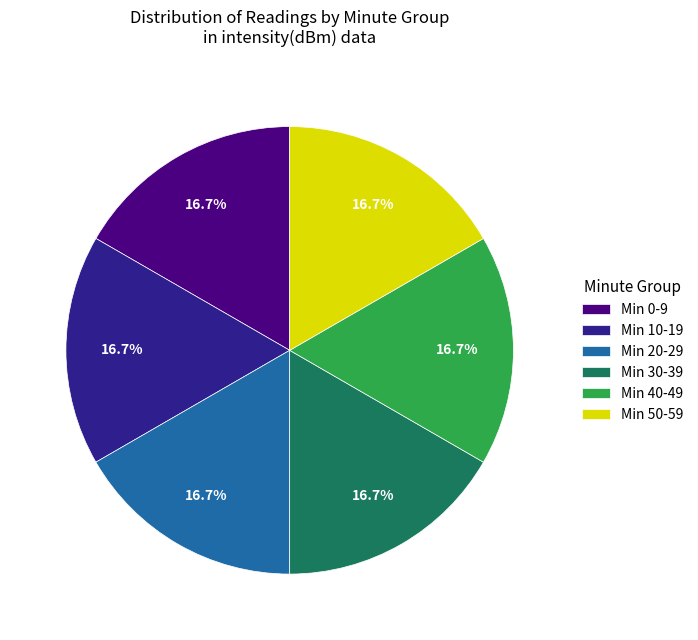

Count the number of slices in the pie.

6